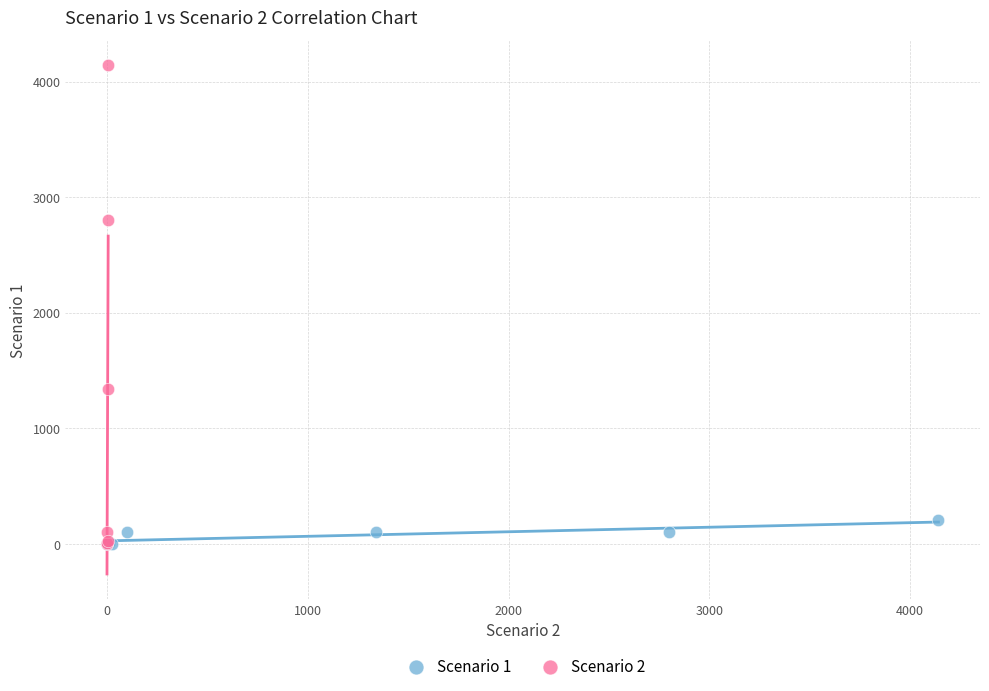

Which series contains the highest Y value?

Scenario 2